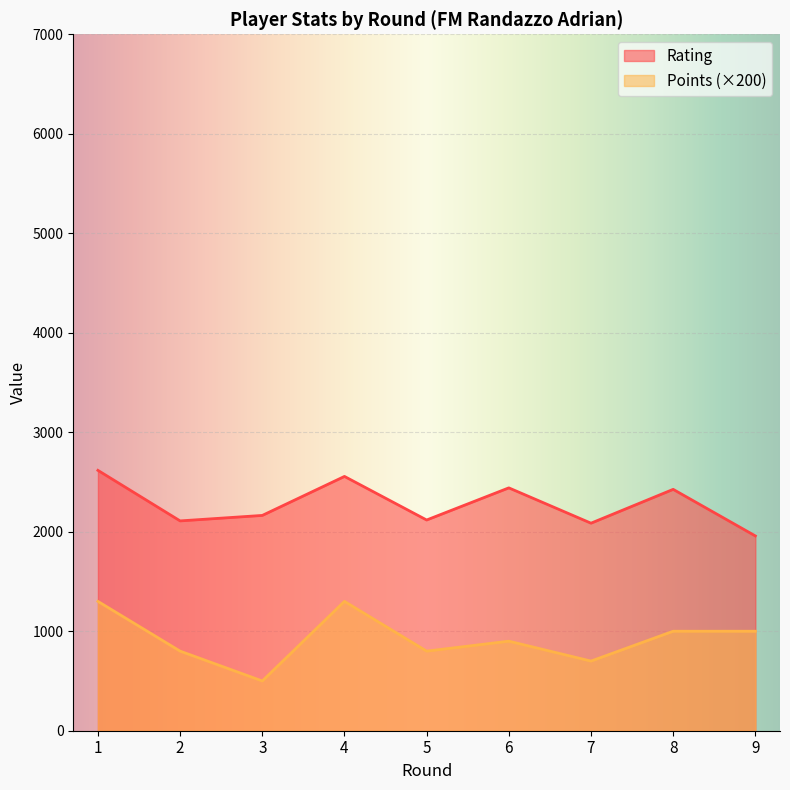

Rank the series by their maximum value, from highest to lowest.

Rating, Points (×200)